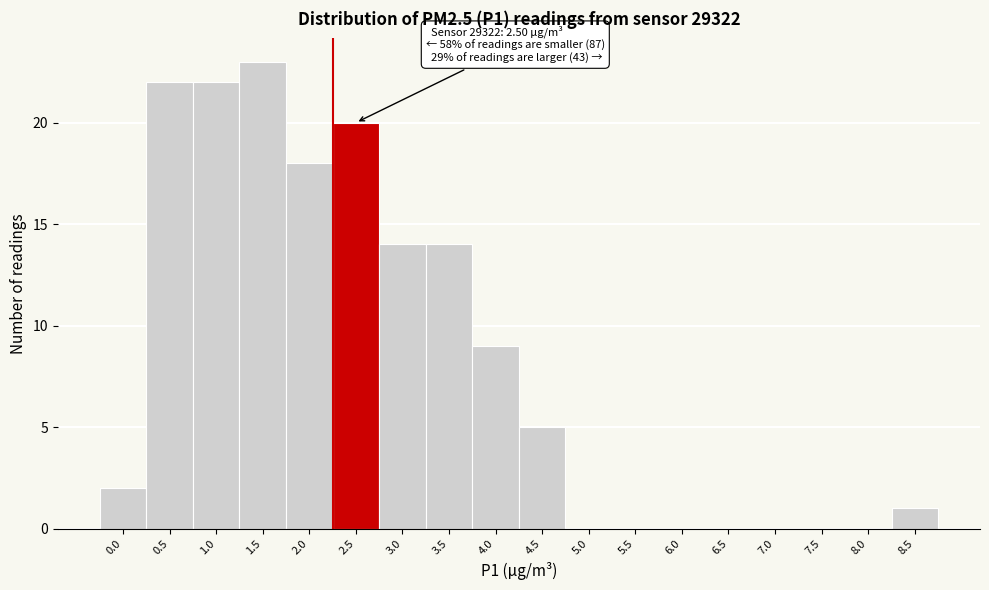

Reading left to right, what are all the values shown in this chart?

0.0=2	0.5=22	1.0=22	1.5=23	2.0=18	2.5=20	3.0=14	3.5=14	4.0=9	4.5=5	5.0=0	5.5=0	6.0=0	6.5=0	7.0=0	7.5=0	8.0=0	8.5=1